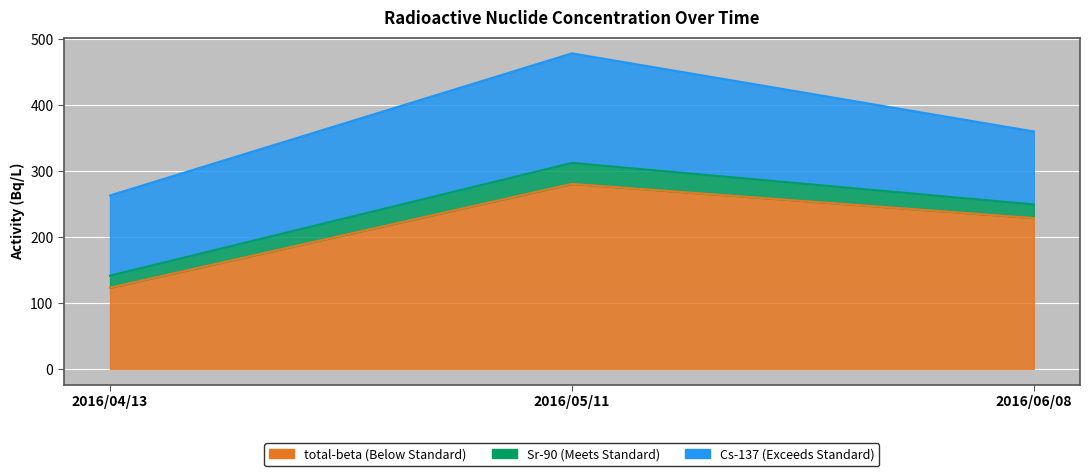

Between 2016/04/13 and 2016/05/11, which is larger?

2016/05/11